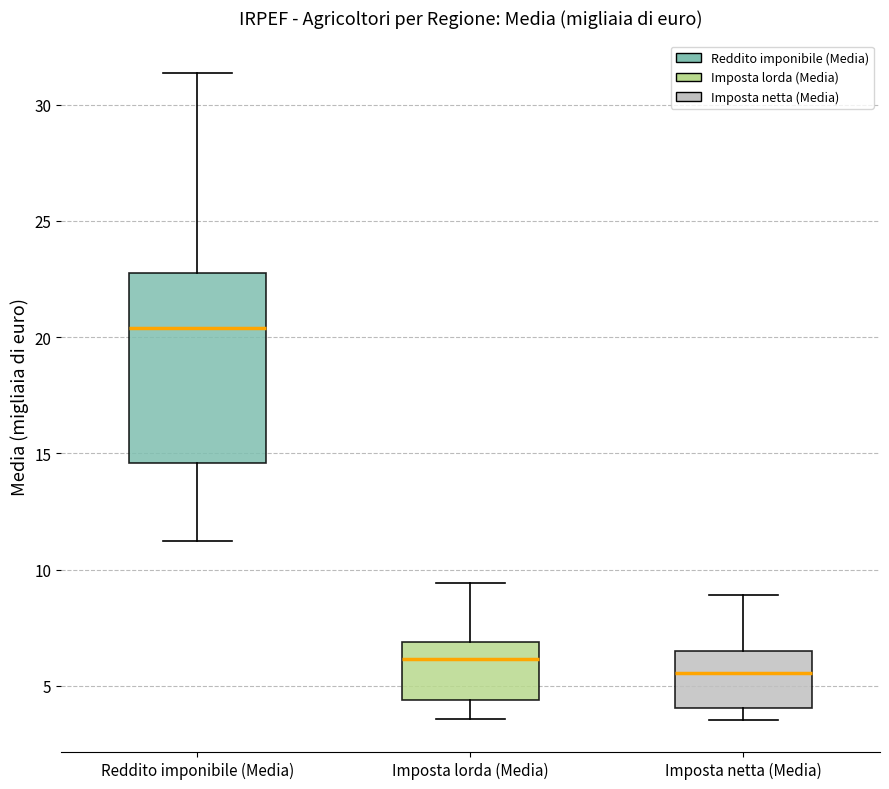

Where does the median line of the box for Imposta netta (Media) sit on the y-axis? The values are not printed on the chart, so give them approximately, as read against the axis.

5.5